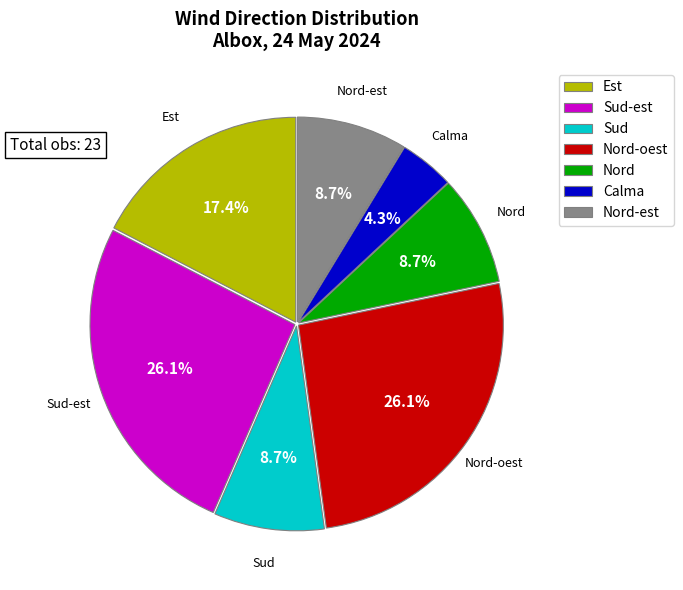

Does Calma represent more than half of the total?

No